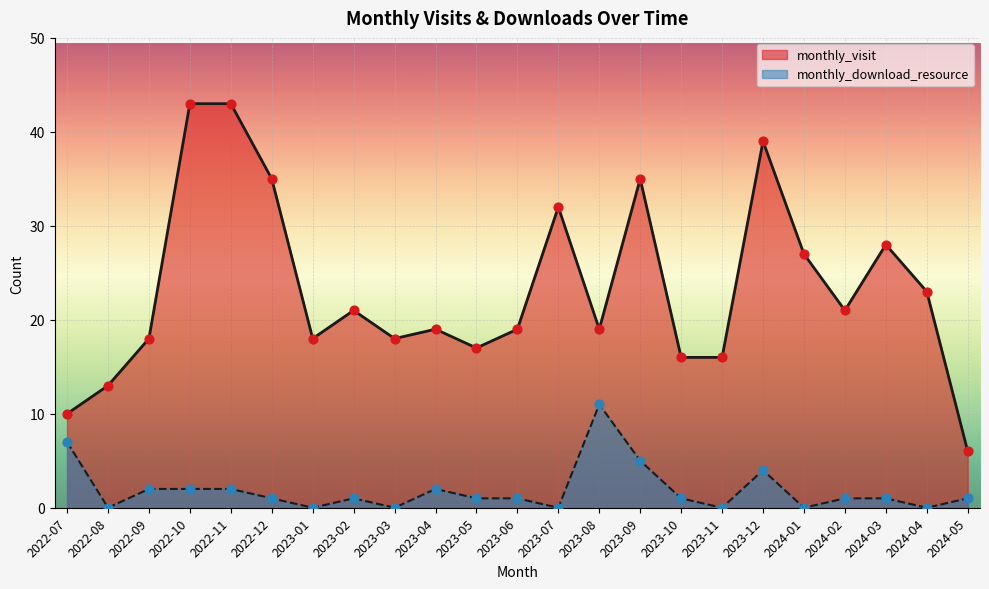

Is the value of monthly_download_resource at 2024-05 greater than the value of monthly_visit at 2022-07?

No